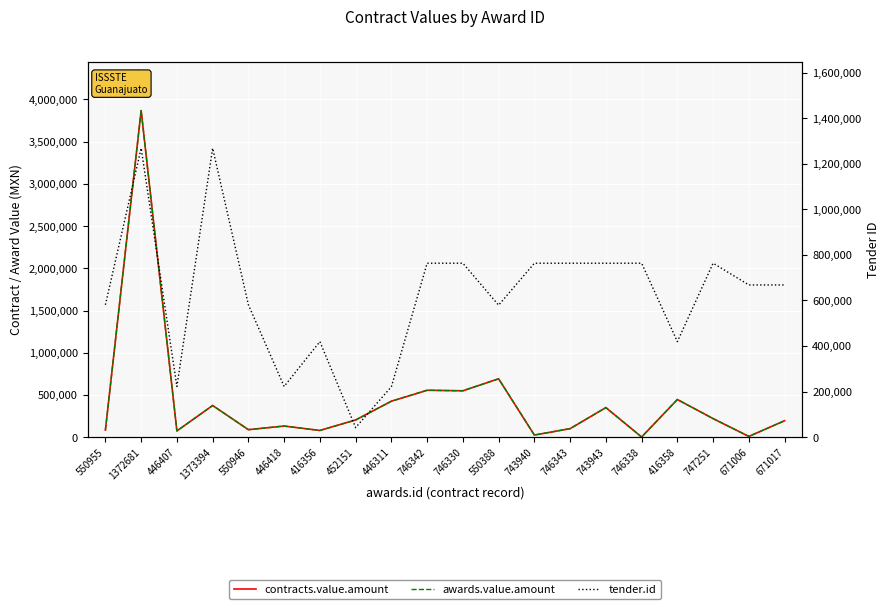

What is the value of the contracts.value.amount point at the 6th from the left?

131500.0